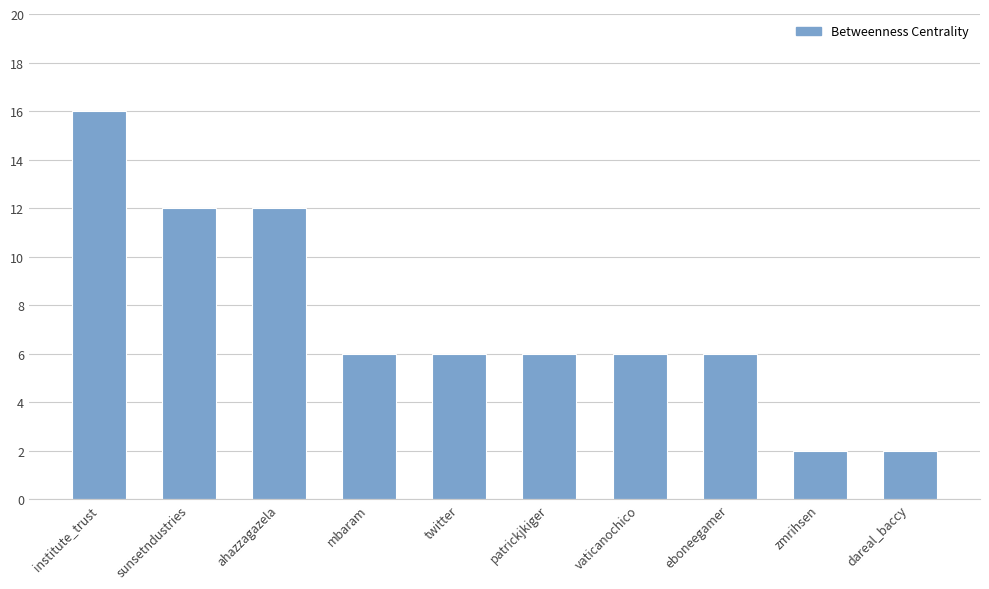

Are the bars horizontal?

No